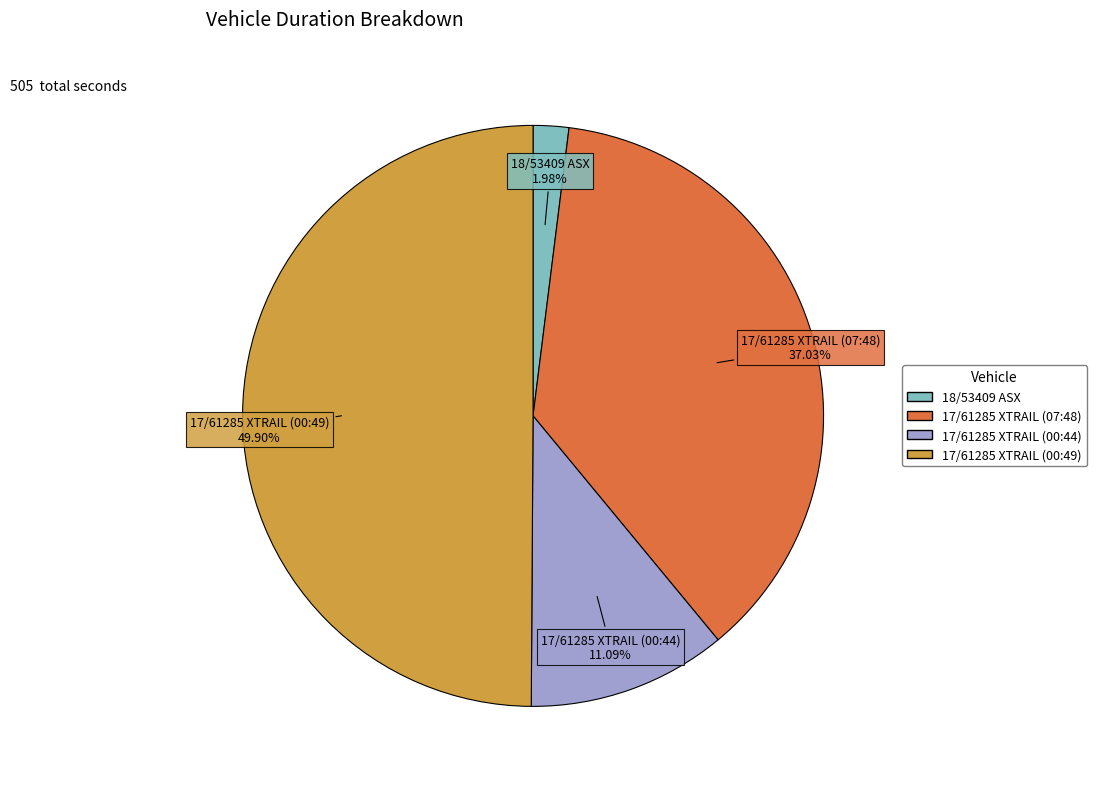

True or false: 17/61285 XTRAIL (00:44) accounts for 11% of the total.

True